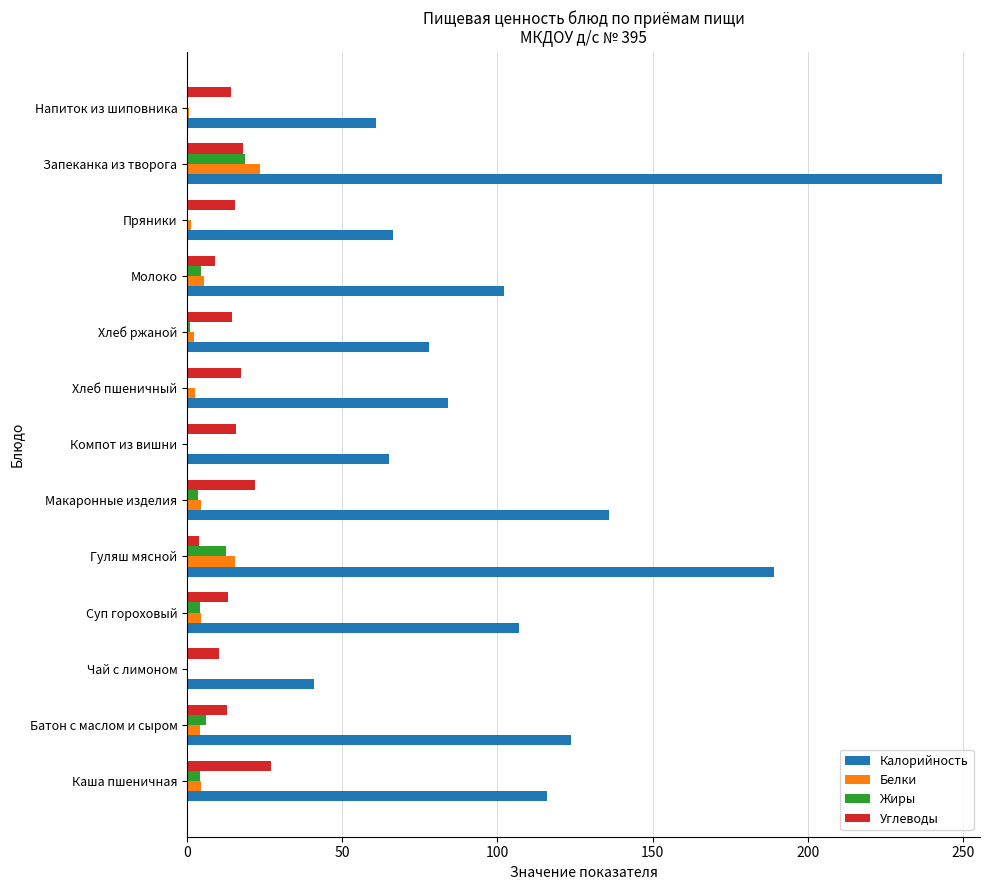

Between Макаронные изделия and Компот из вишни, which series saw the biggest shift?

Калорийность